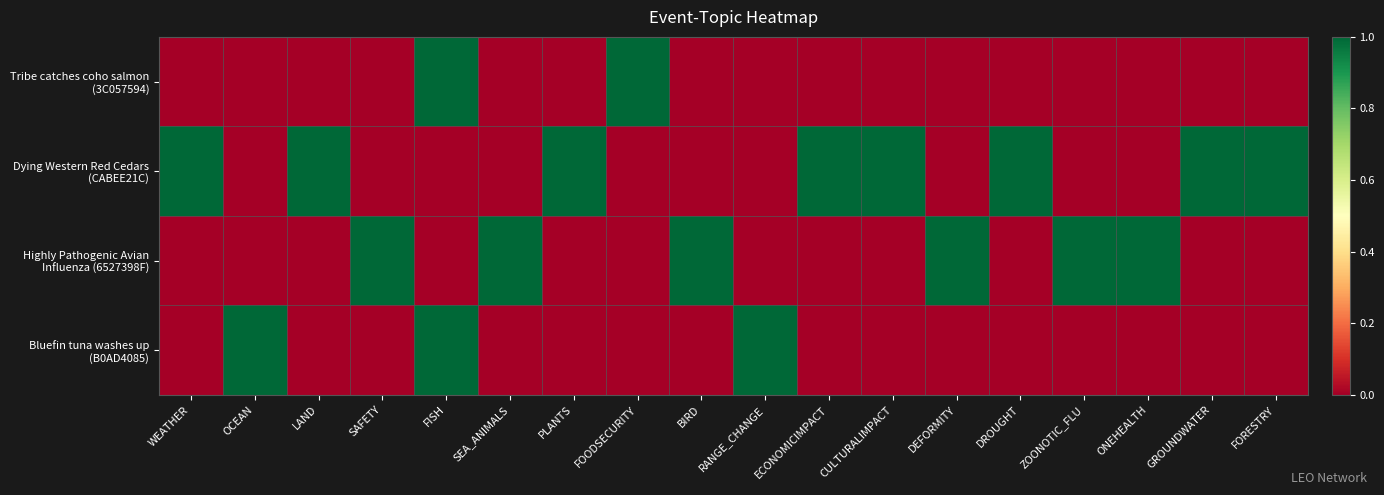

At how many categories does at least one series exceed 0?

18